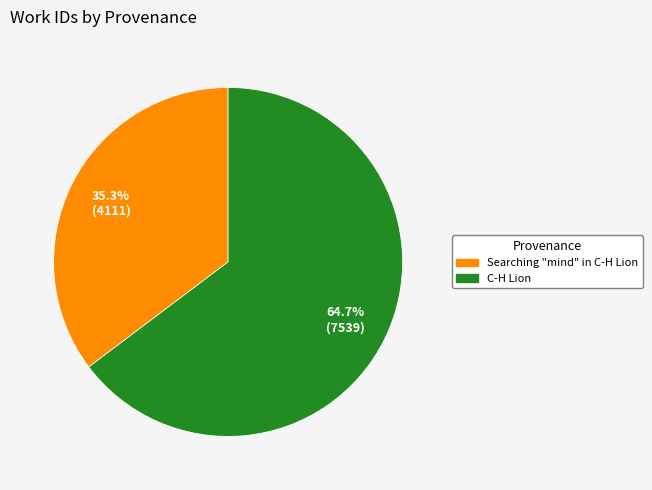

Rank the categories by value from highest to lowest.

C-H Lion, Searching "mind" in C-H Lion